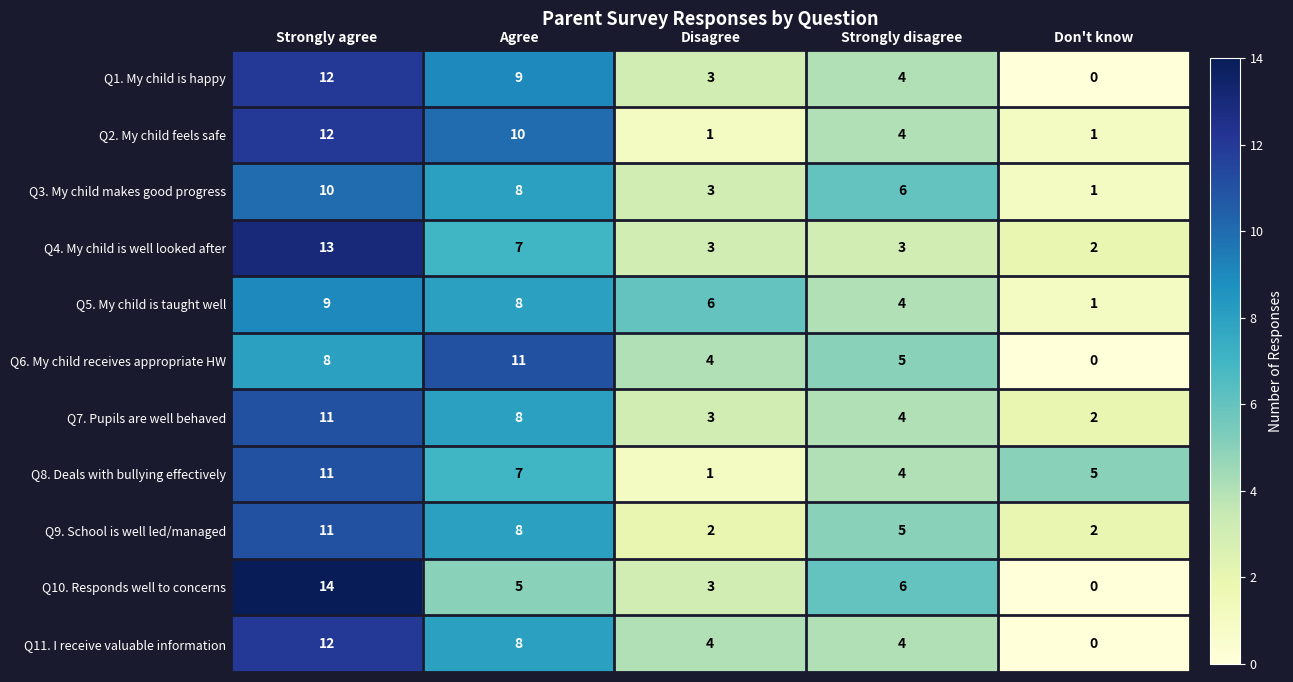

What value does the Q5. My child is taught well series have at Agree?

8